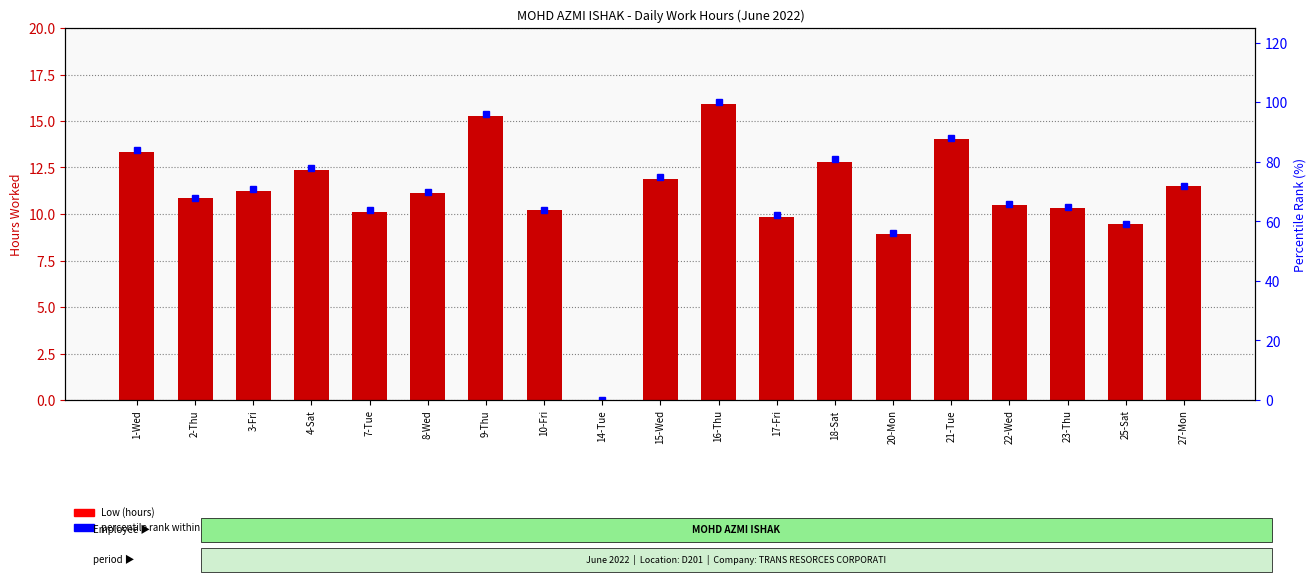

What is the difference between the highest and lowest values at 16-Thu?

84.1